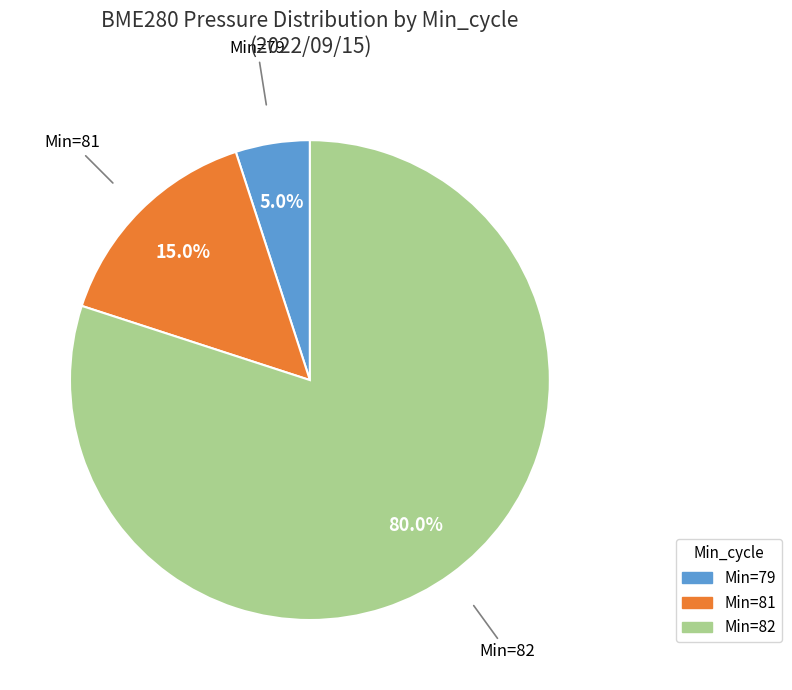

To the nearest percent, what is the average slice percentage?

33%